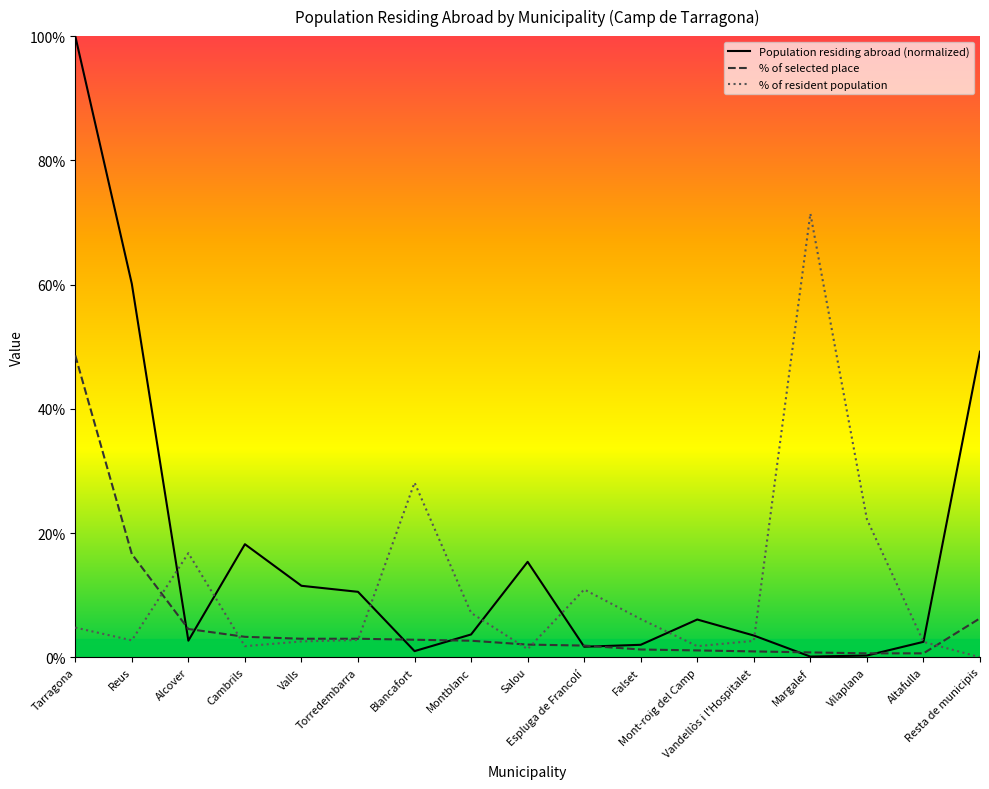

What is the value of the Population residing abroad point at the 11th from the left?

2.0